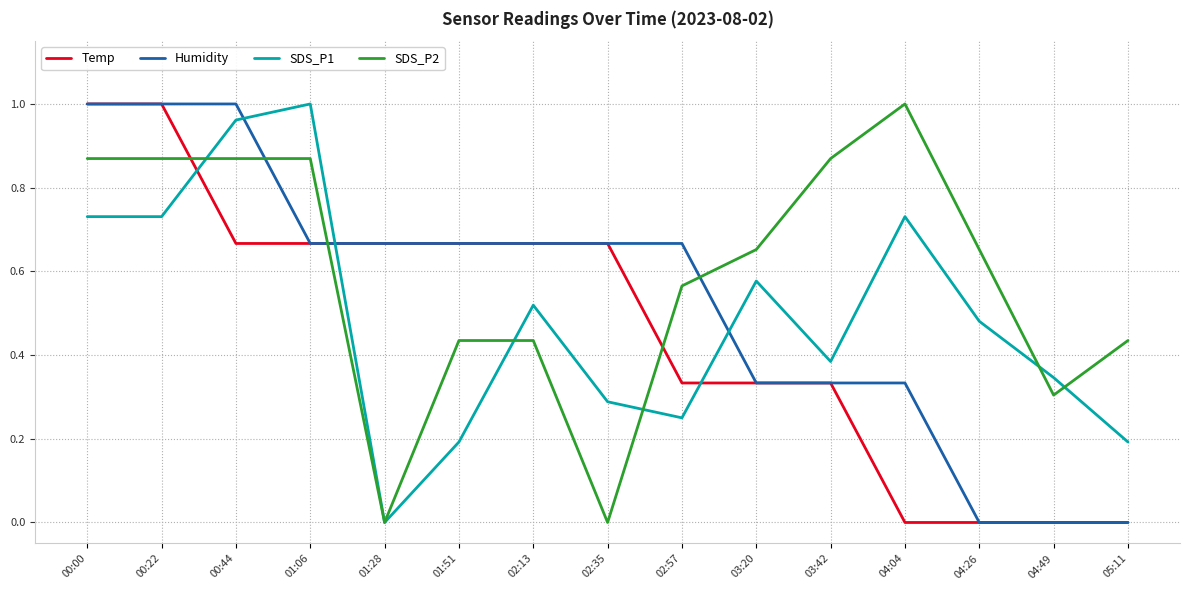

Rank the series at 04:04 from highest to lowest value.

SDS_P2, SDS_P1, Humidity, Temp